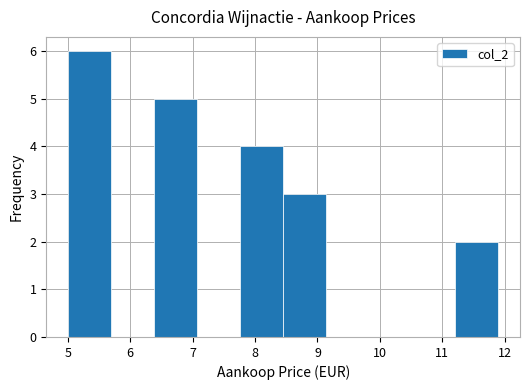

Reading left to right, transcribe this chart: for each bar, give the range it covers on the x-axis and its height. Neither the bar edges nor the heights are printed on the chart, so give them approximately, as read against the axes.

5.00 to 5.69: 6
5.69 to 6.38: 0
6.38 to 7.07: 5
7.07 to 7.76: 0
7.76 to 8.45: 4
8.45 to 9.14: 3
9.14 to 9.83: 0
9.83 to 10.52: 0
10.52 to 11.21: 0
11.21 to 11.90: 2